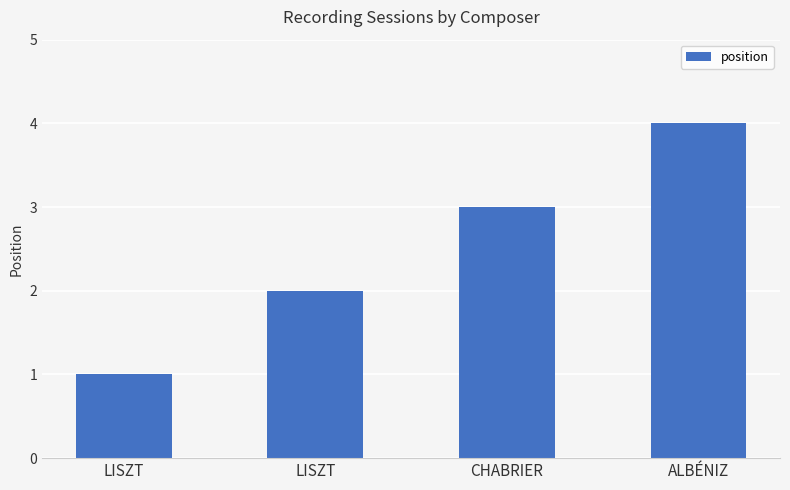

What is the change in value from LISZT to LISZT?

+1